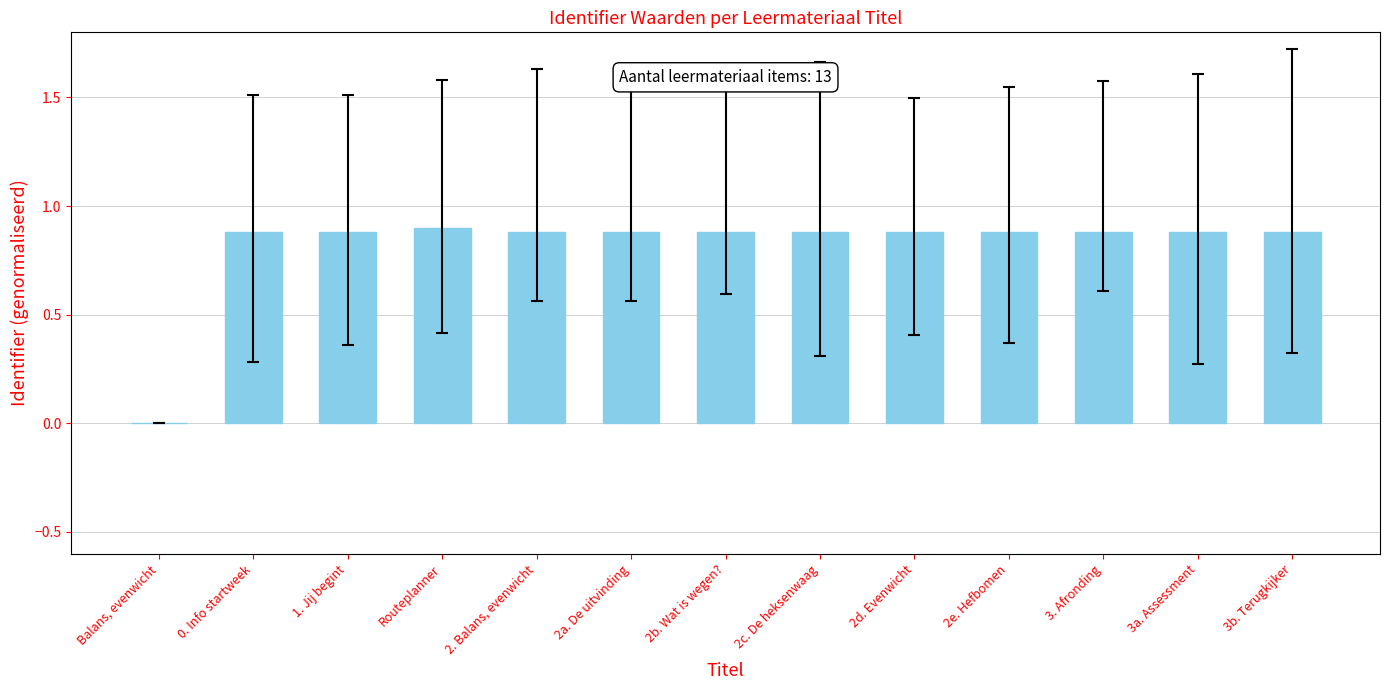

True or false: the data shows 0.9 at 0. Info startweek.

True